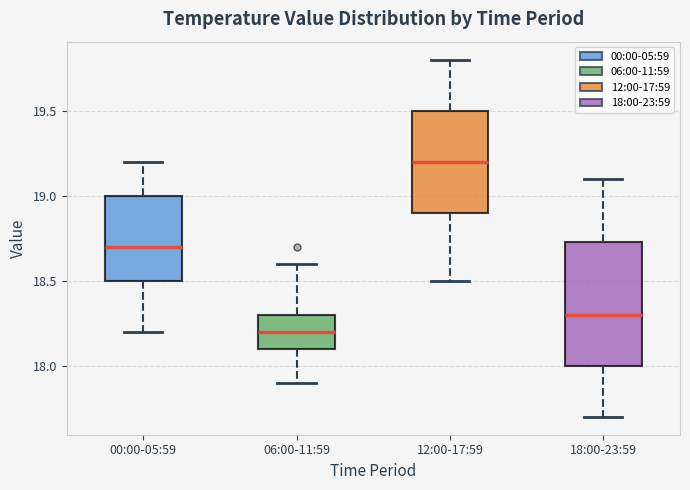

Which box is the tallest, from its lower edge to its upper edge?

18:00-23:59